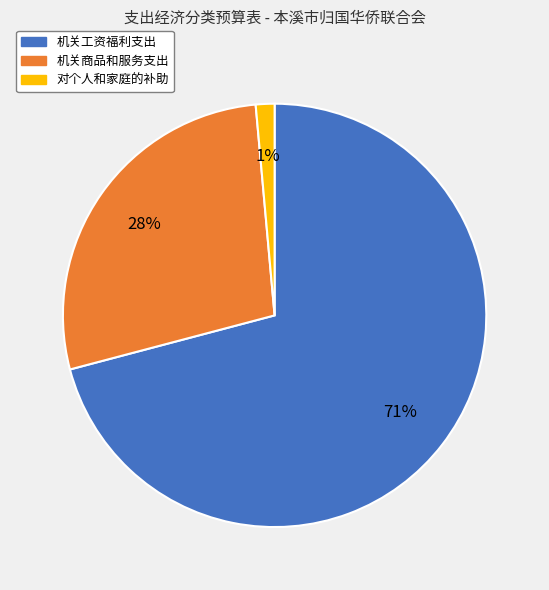

Is the sum of 机关工资福利支出 and 对个人和家庭的补助 greater than half?

Yes